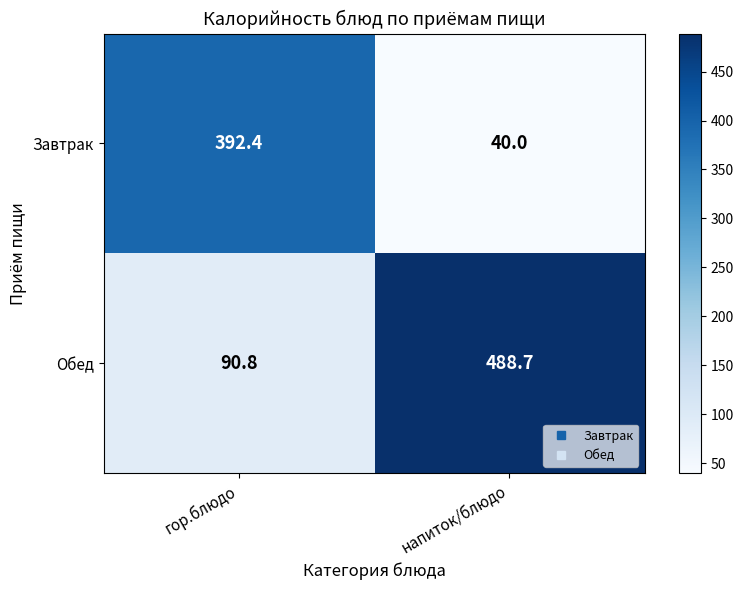

What is the difference between the maximum and minimum values in the Завтрак series?

352.4